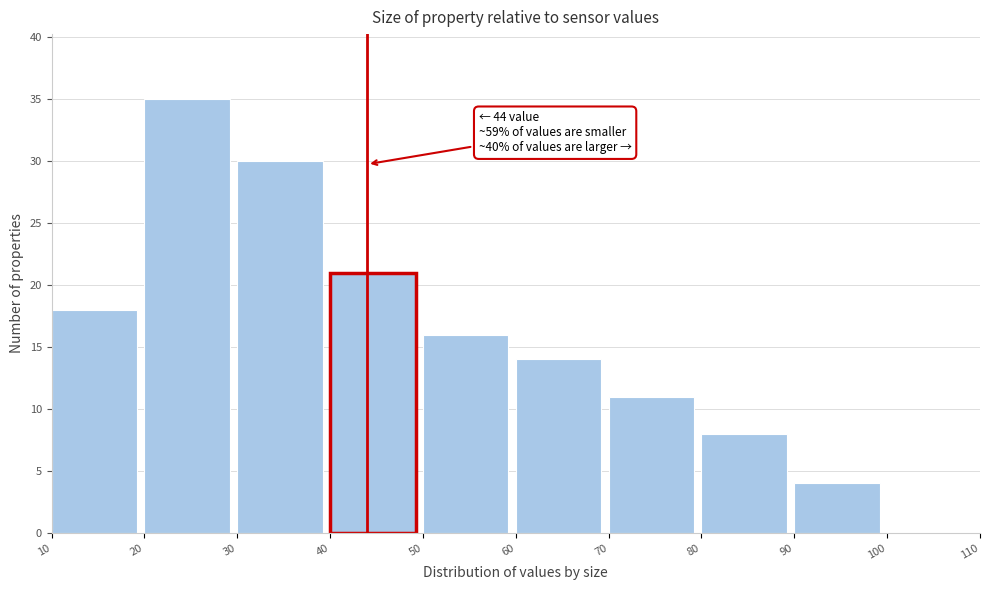

Which range on the x-axis has the tallest bar?

20 to 30